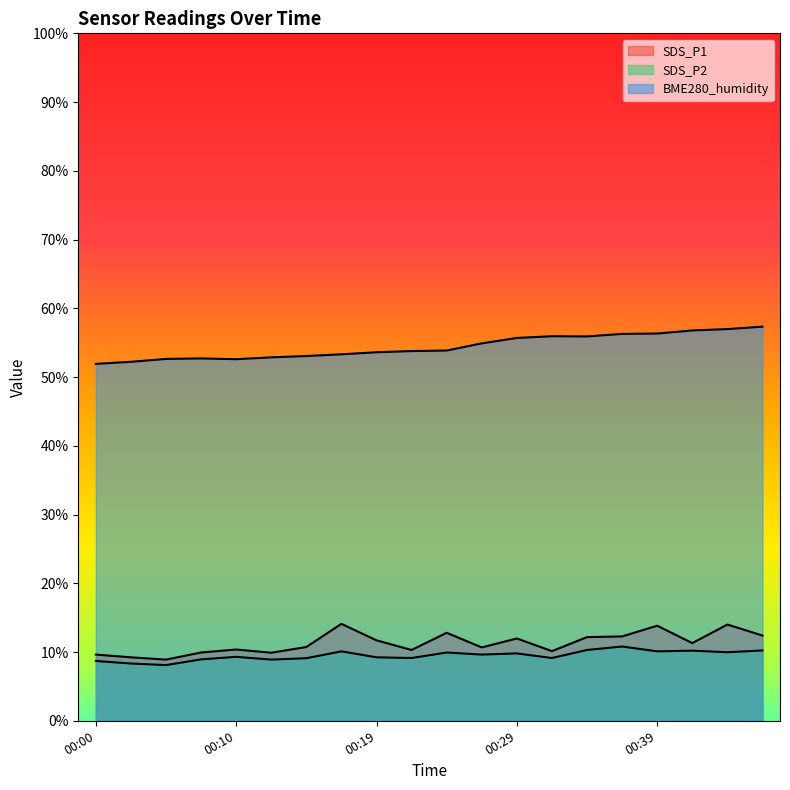

What is the difference between the highest and lowest values at 00:44?

47.0